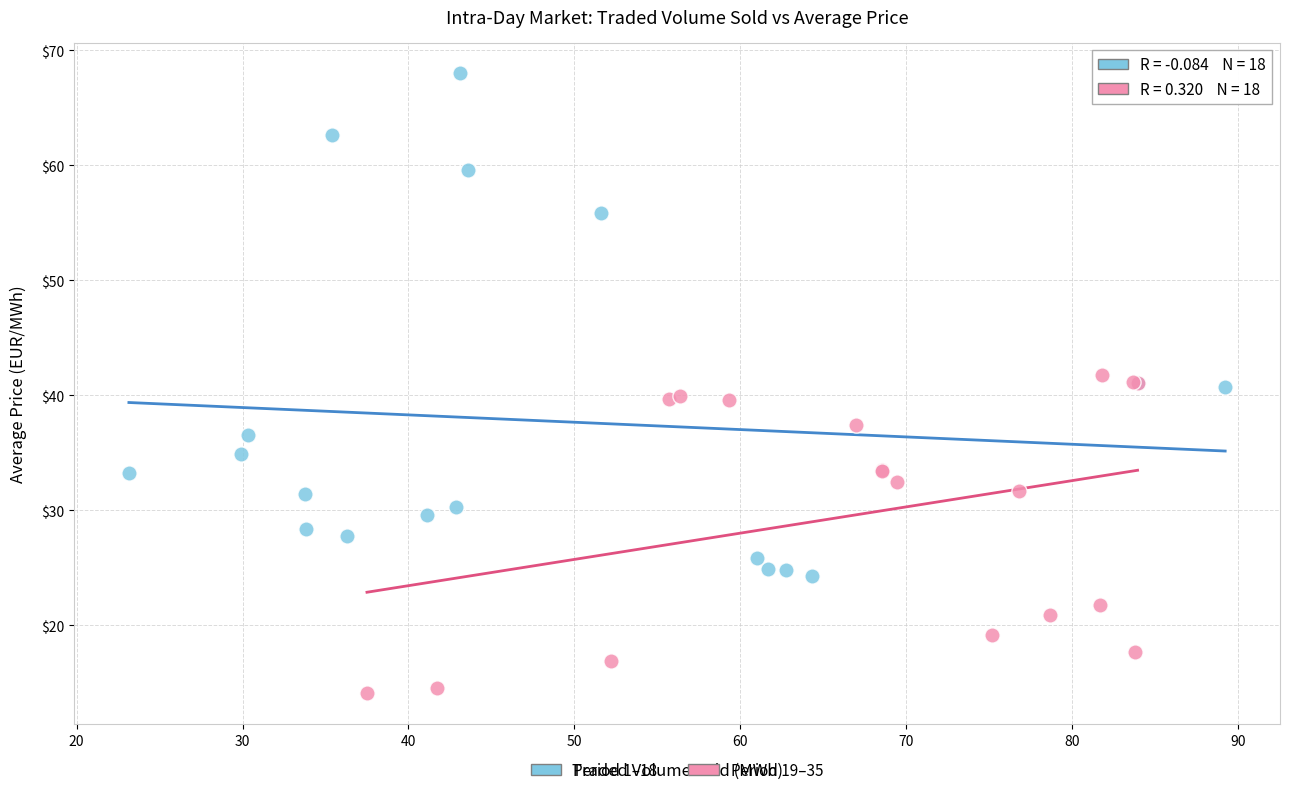

Which series contains the lowest Y value?

Period 19–35